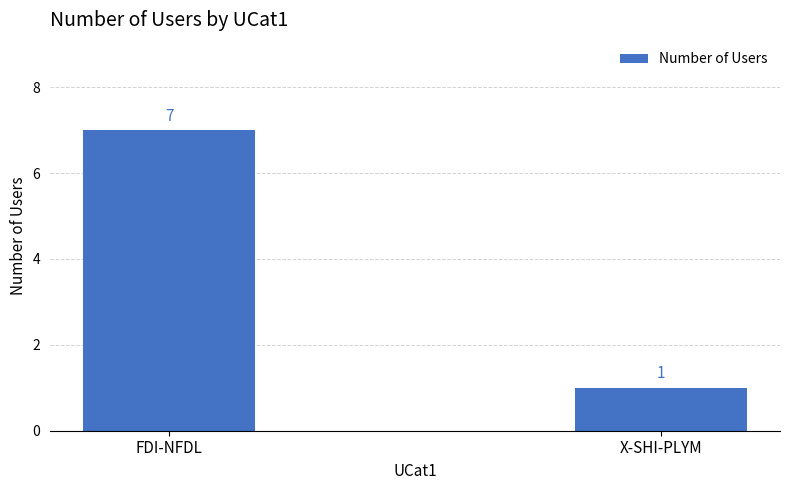

Count the number of data series in this chart.

1